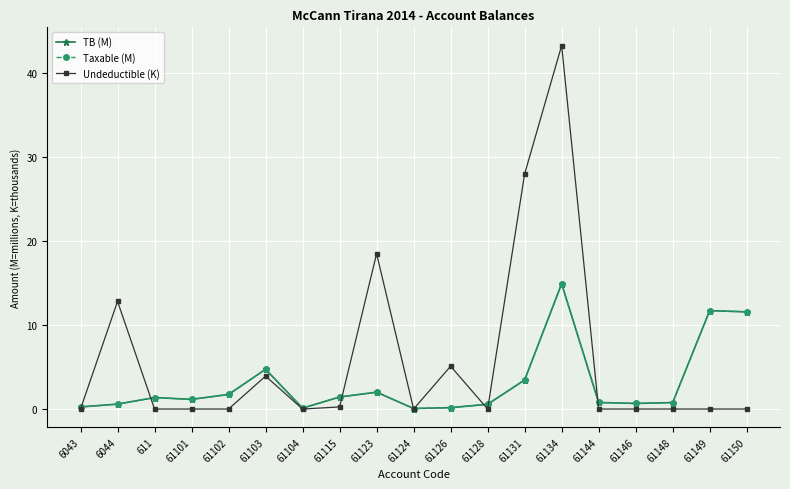

Where is the first local maximum for Undeductible (K)?

6044